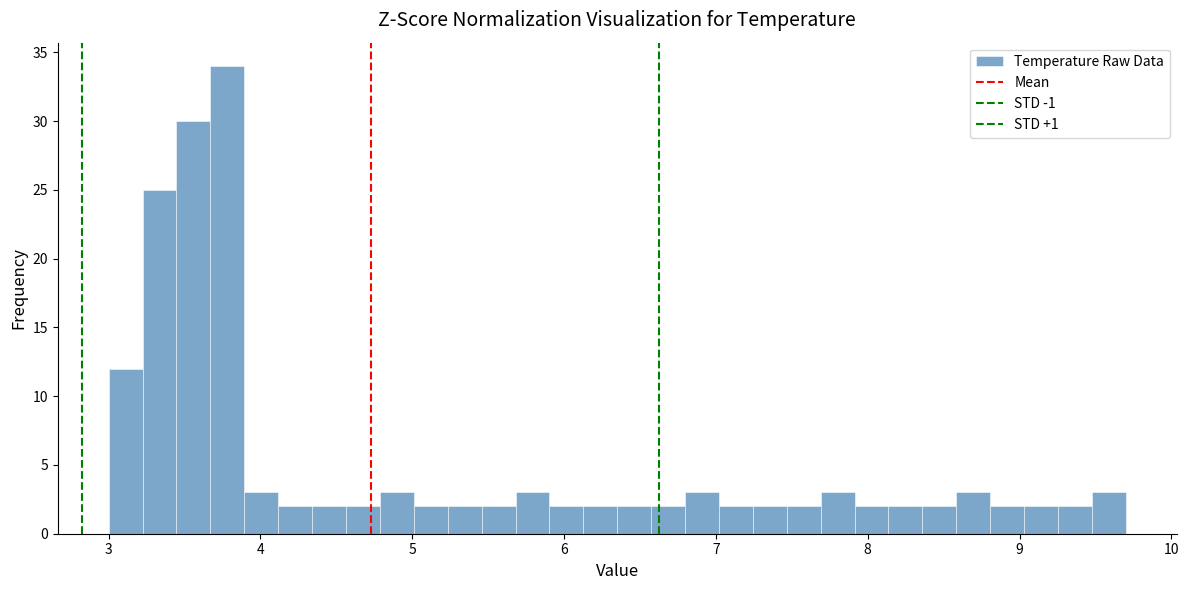

Around what value on the x-axis is the tallest bar? Give the approximate position of its centre, as read against the axis.

3.8